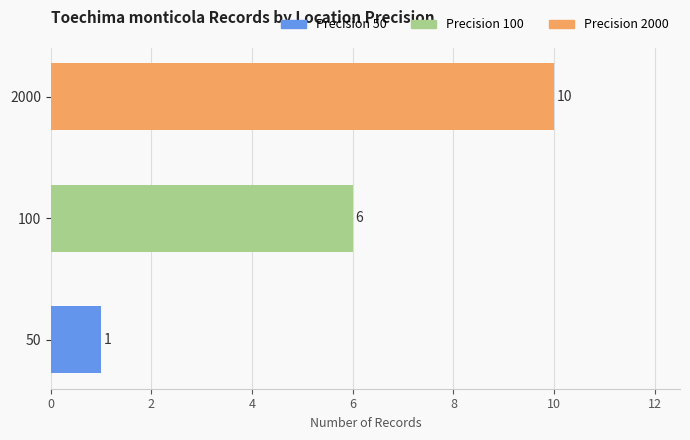

How many values are below 6?

1